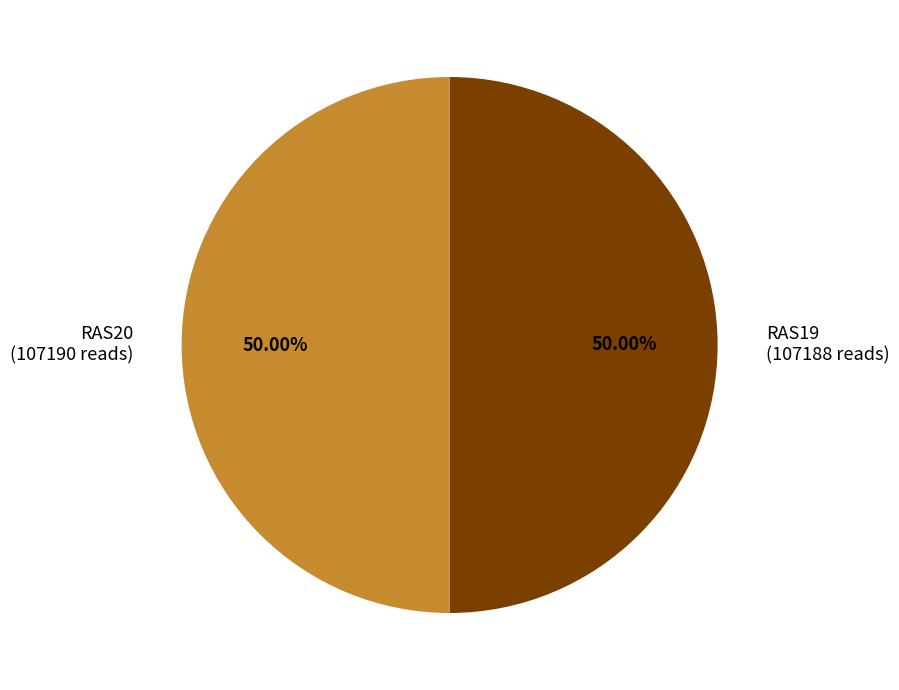

To the nearest percent, what portion does RAS20 represent?

50%